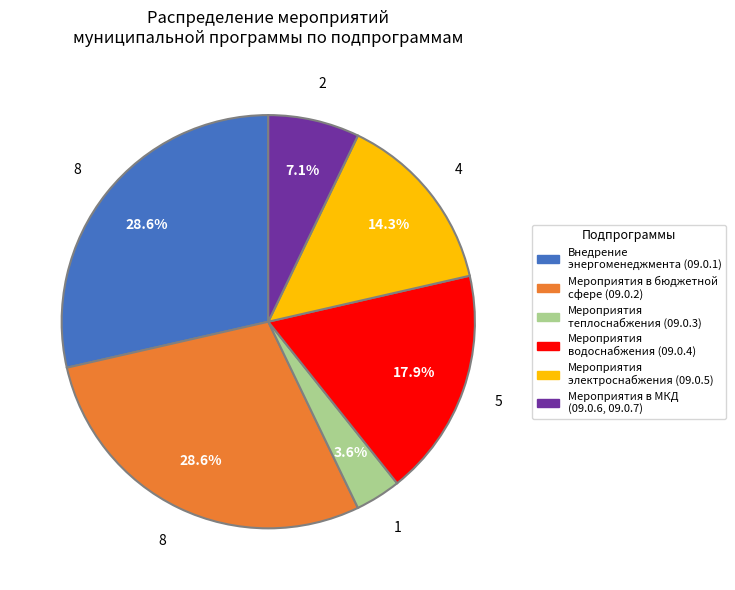

Is there a majority slice in this chart?

No